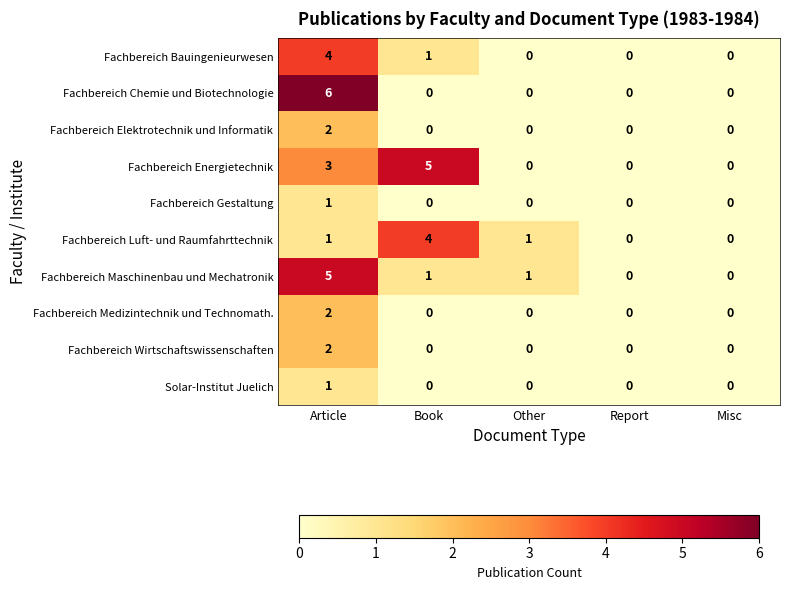

The Fachbereich Chemie und Biotechnologie series shows 6 at Article. True or false?

True